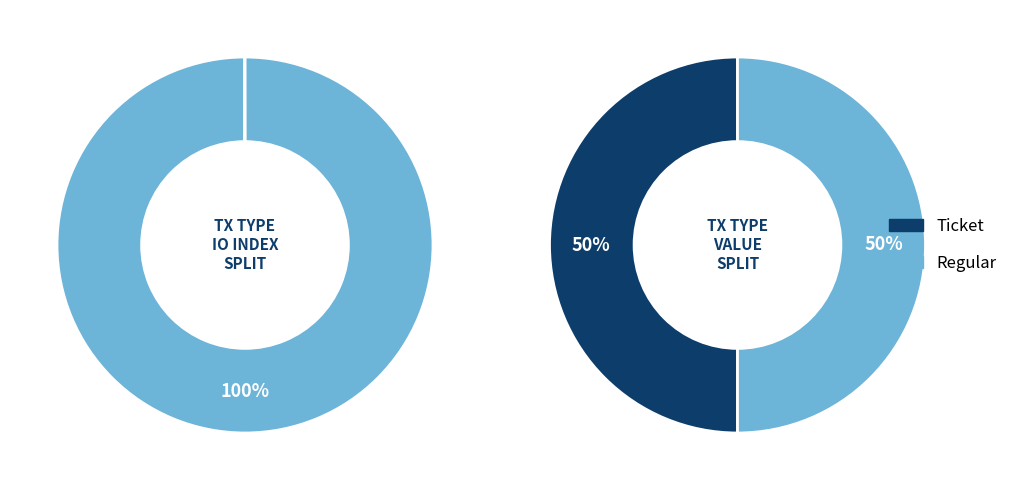

To the nearest percent, what is the combined percentage of io_index and value?

100%